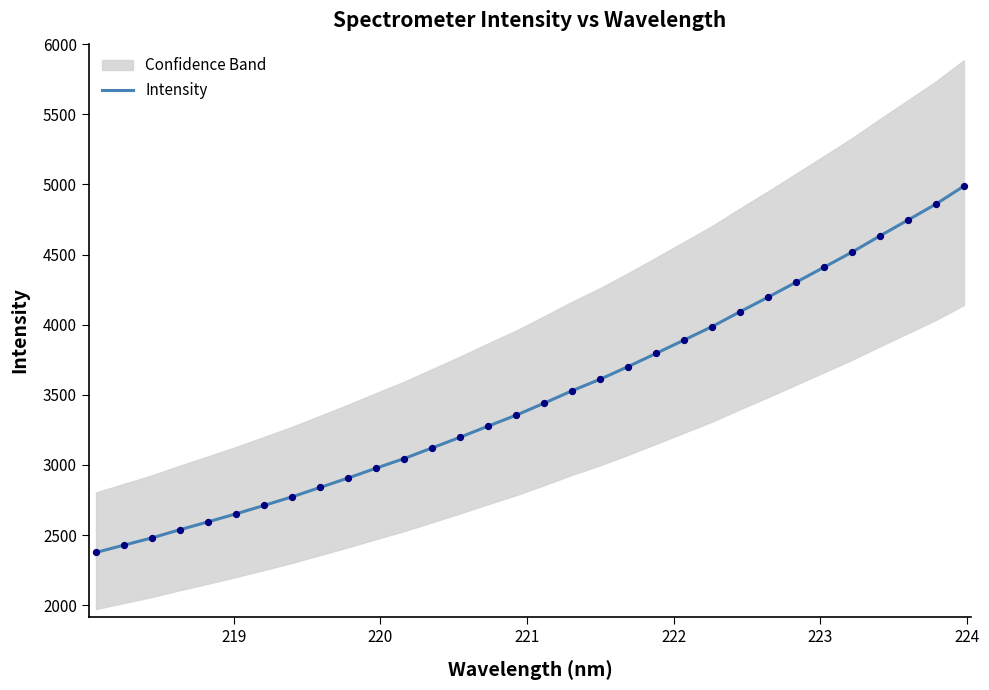

What is the lowest value of the Intensity series?

2375.8